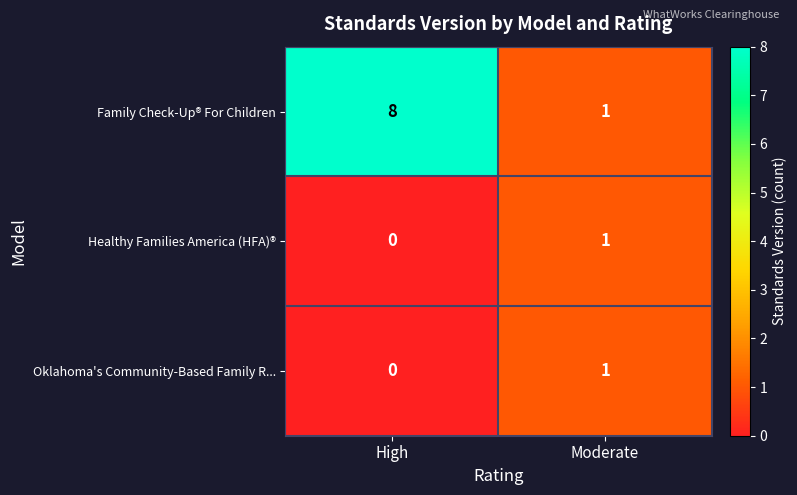

Reading left to right, what are all the values shown in this chart?

Family Check-Up® For Children: 8	1
Healthy Families America (HFA)®: 0	1
Oklahoma's Community-Based Family R...: 0	1